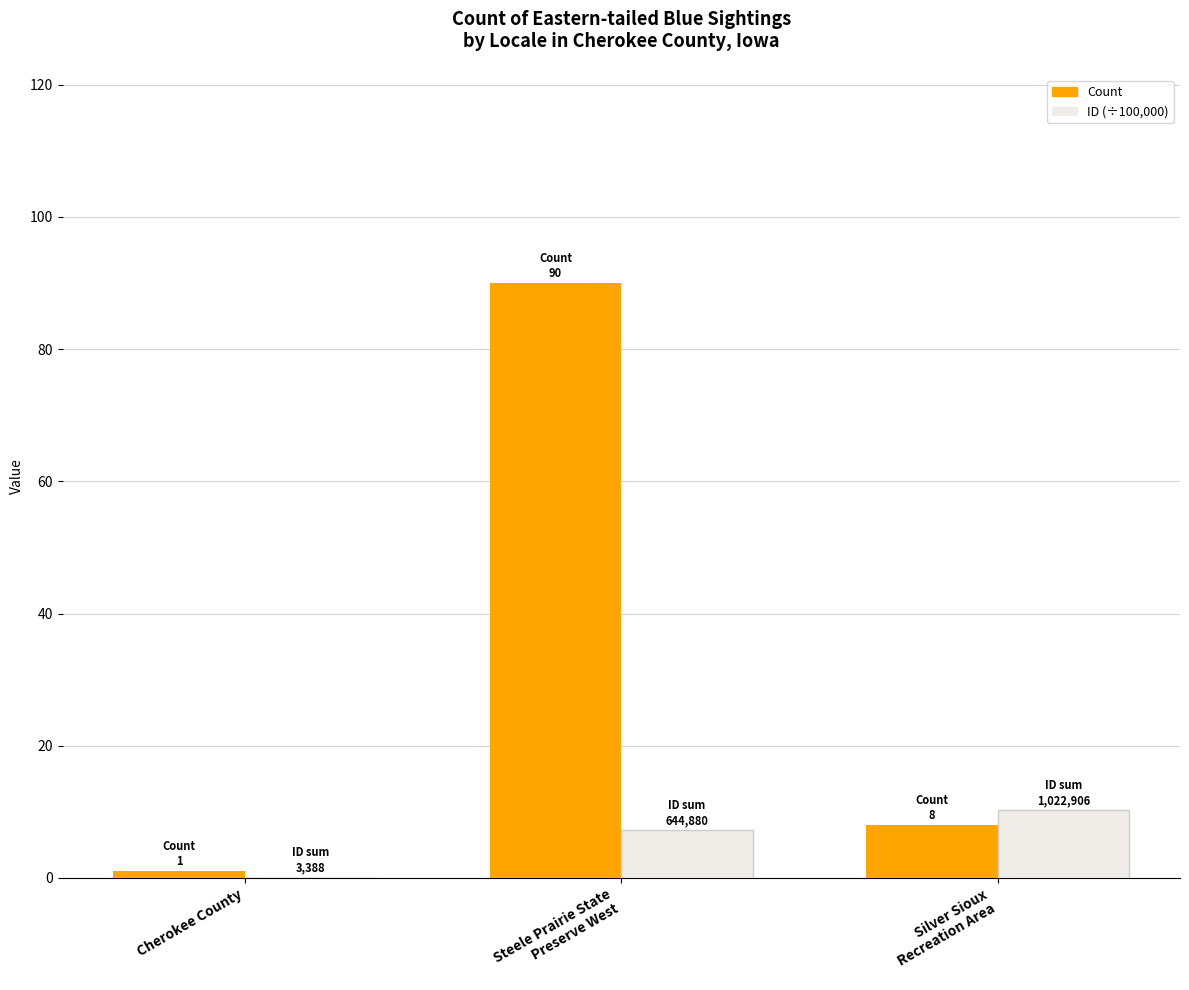

Read the Count value at Silver Sioux
Recreation Area.

8.0